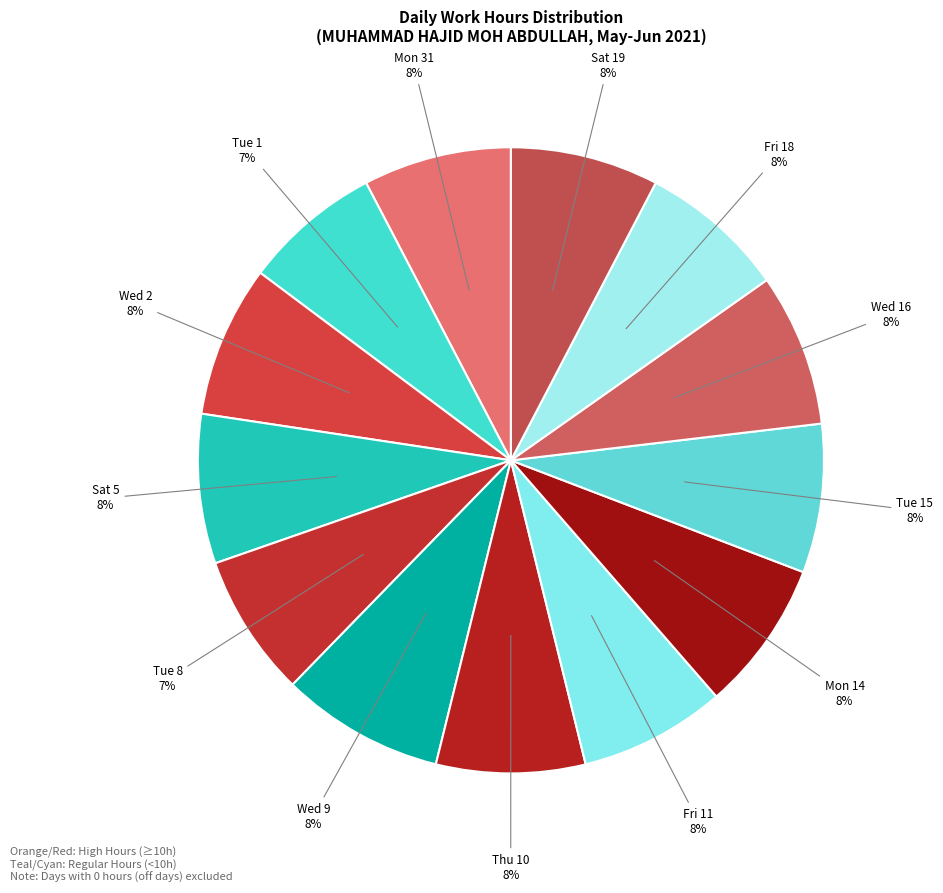

Count the number of slices in the pie.

13